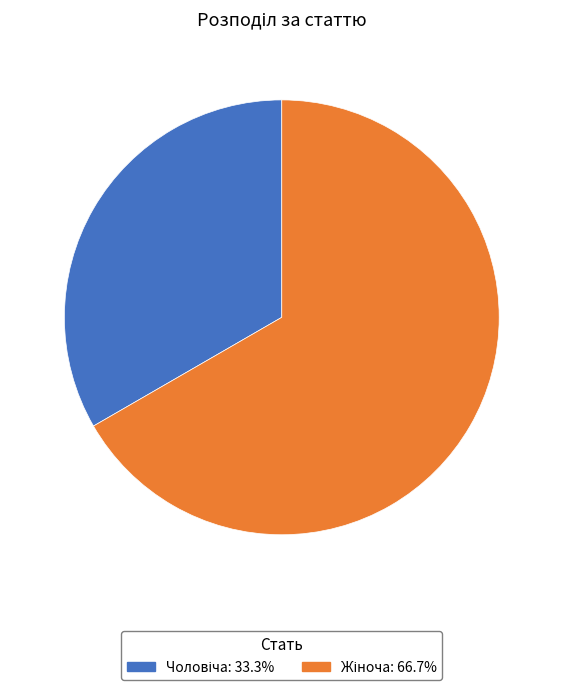

Is there a majority slice in this chart?

Yes